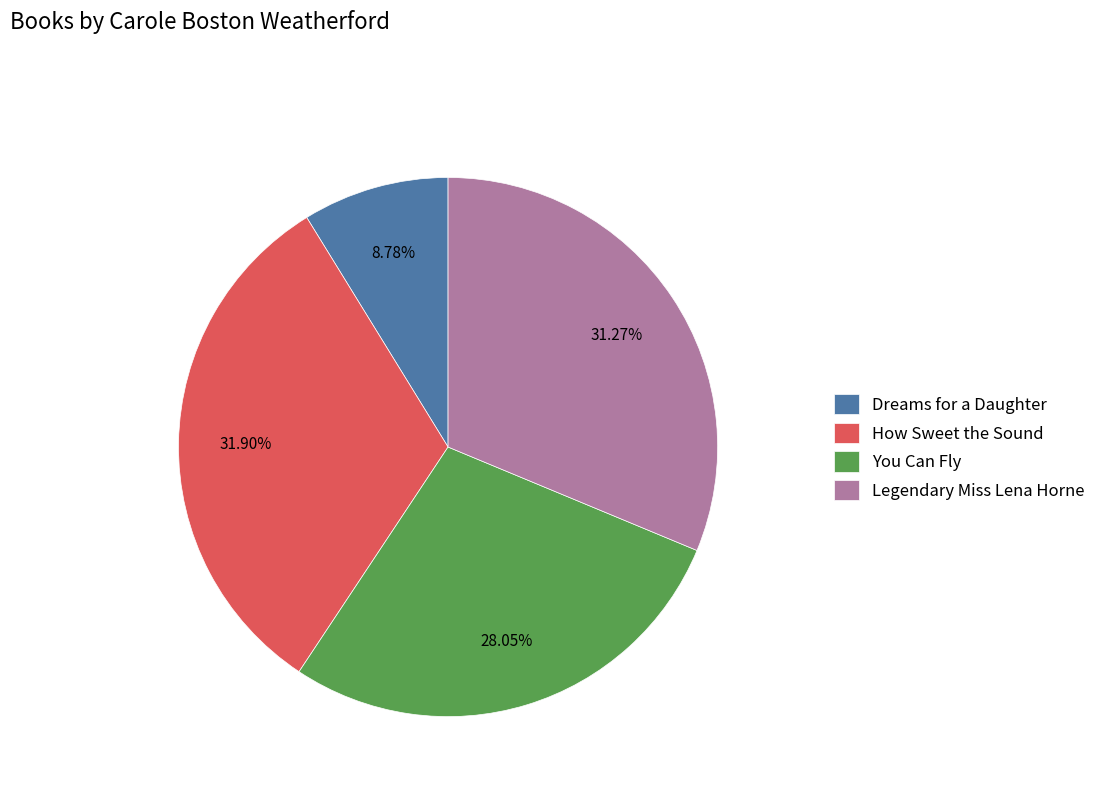

To the nearest percent, what portion does Dreams for a Daughter represent?

9%